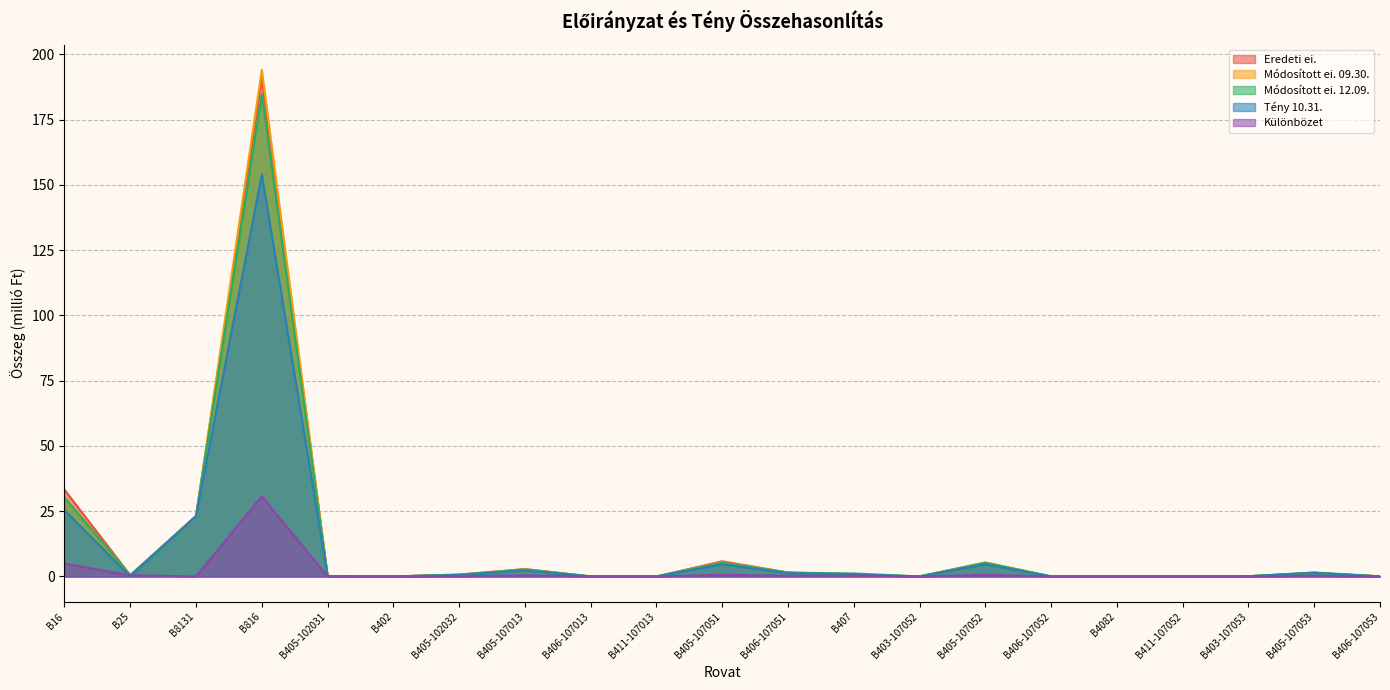

What is the sum of all Módosított ei. 12.09. values?

256.6